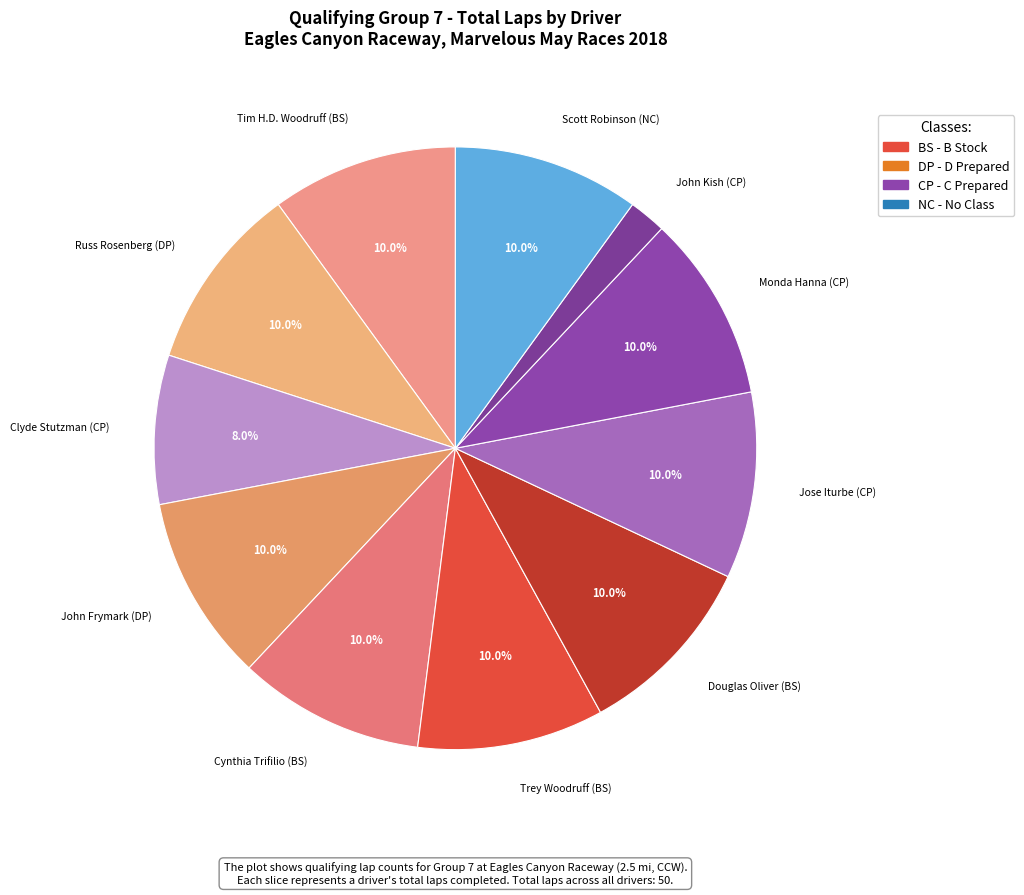

Does Russ Rosenberg (DP) account for over 50% of the chart?

No